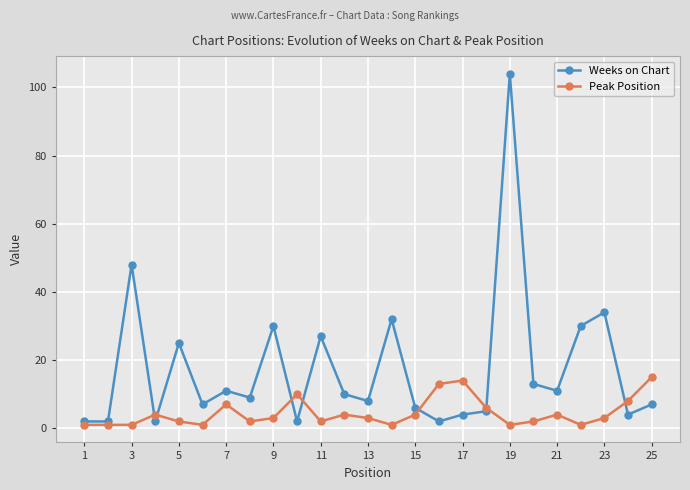

Which series has the widest spread of values?

Weeks on Chart